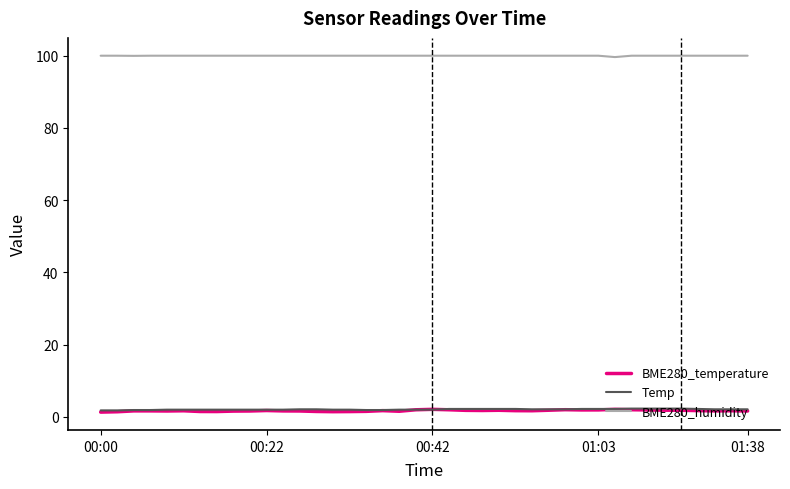

At how many categories does at least one series exceed 14?

40